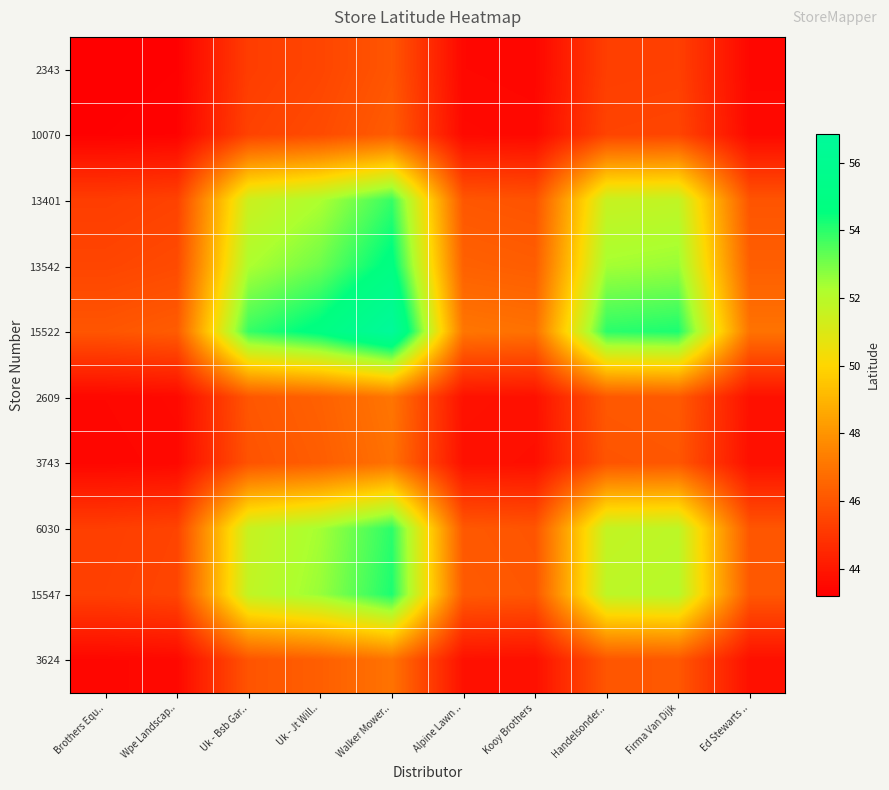

What is the minimum value shown in the chart?

43.2